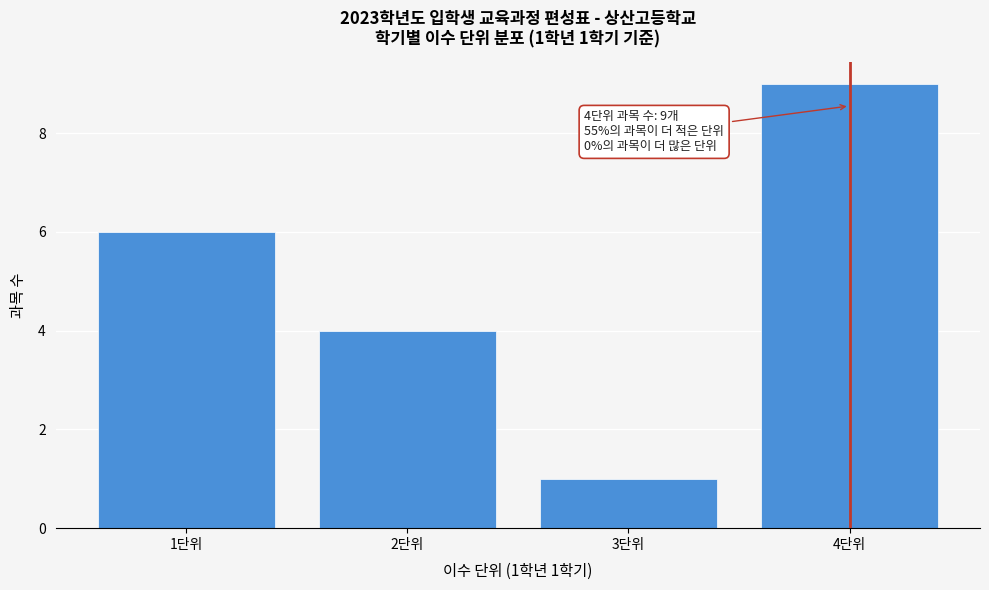

Over which range of the x-axis is the bar tallest?

3.5 to 4.5